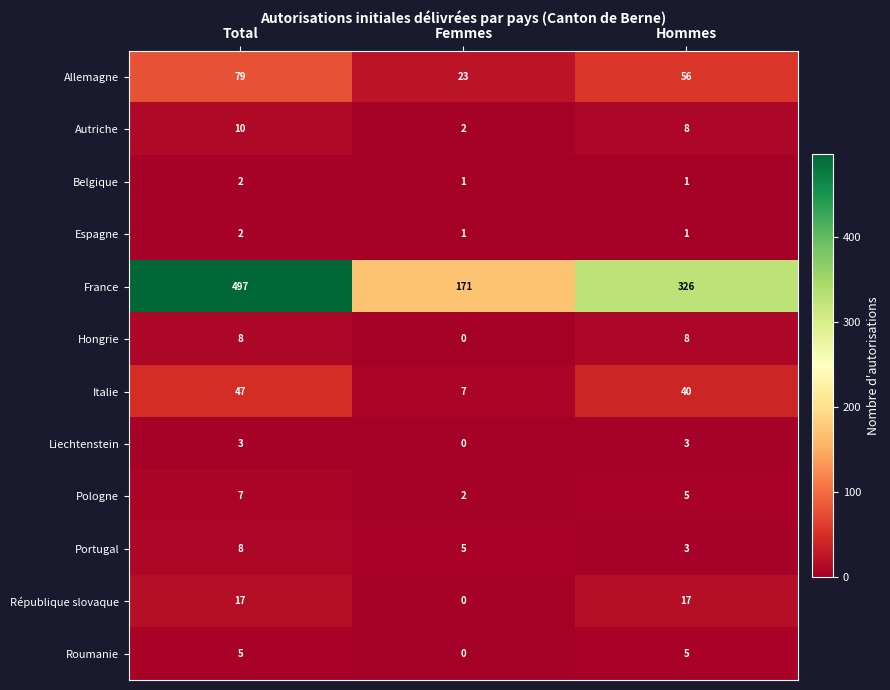

True or false: Allemagne has a value of 23 at Femmes.

True